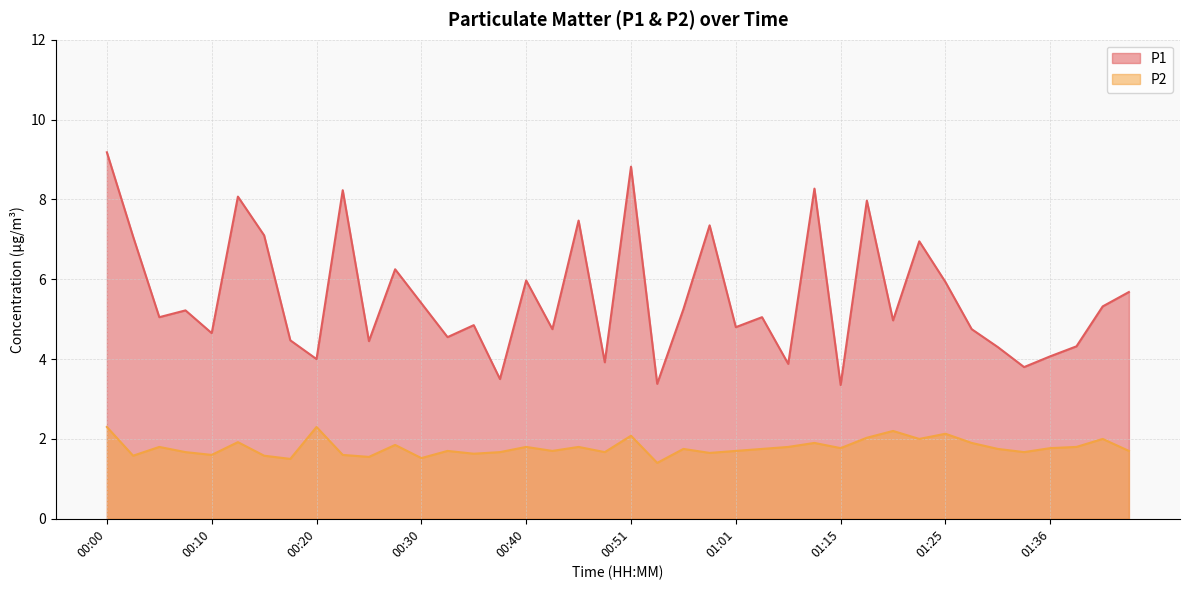

What is the value of the P2 point at the 2nd from the left?

1.6